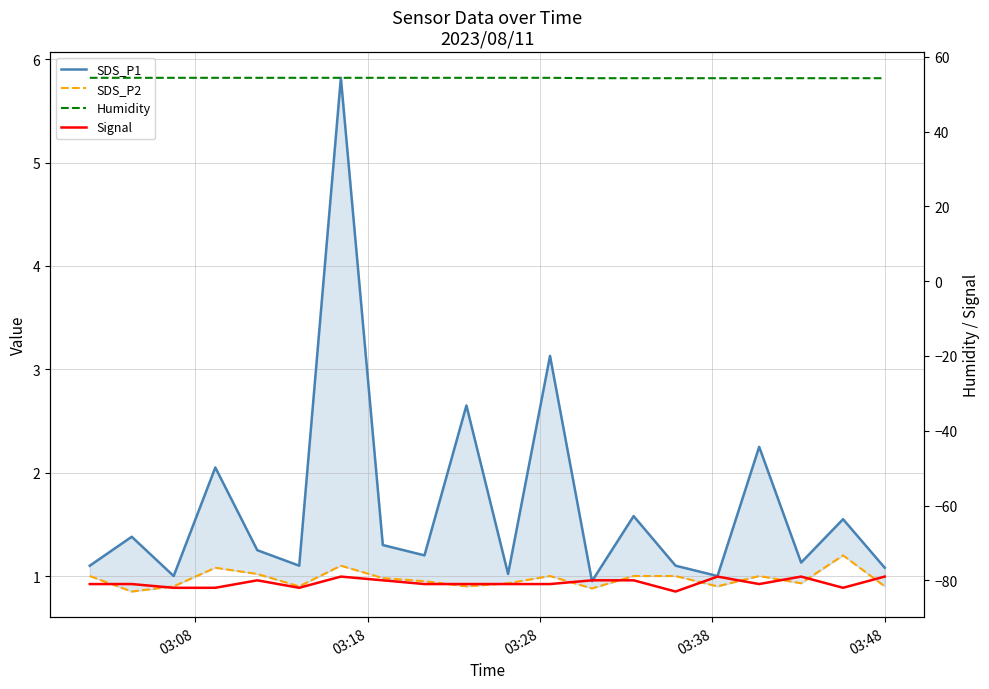

Count the number of categories in the chart.

20